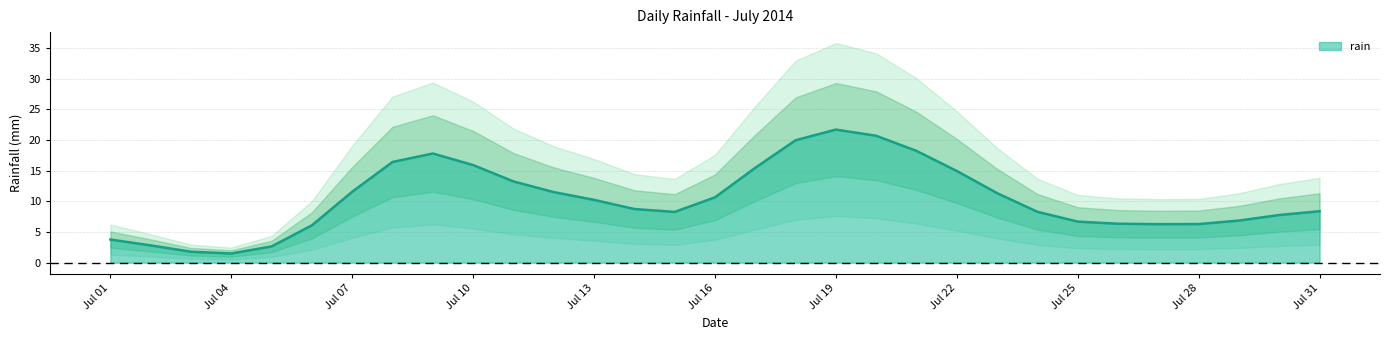

The rain series shows 11.6 at Jul 07. True or false?

True